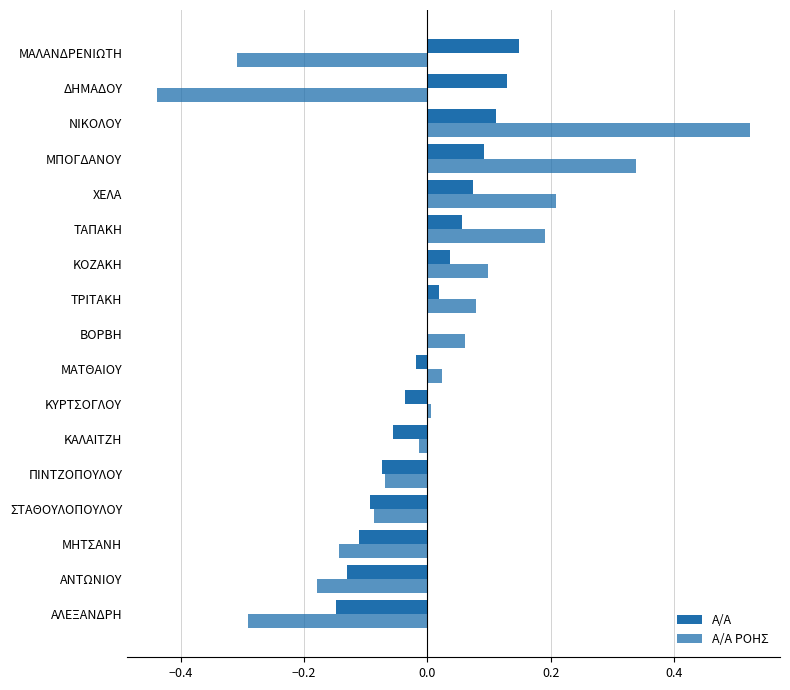

At how many categories does at least one series exceed 0?

11